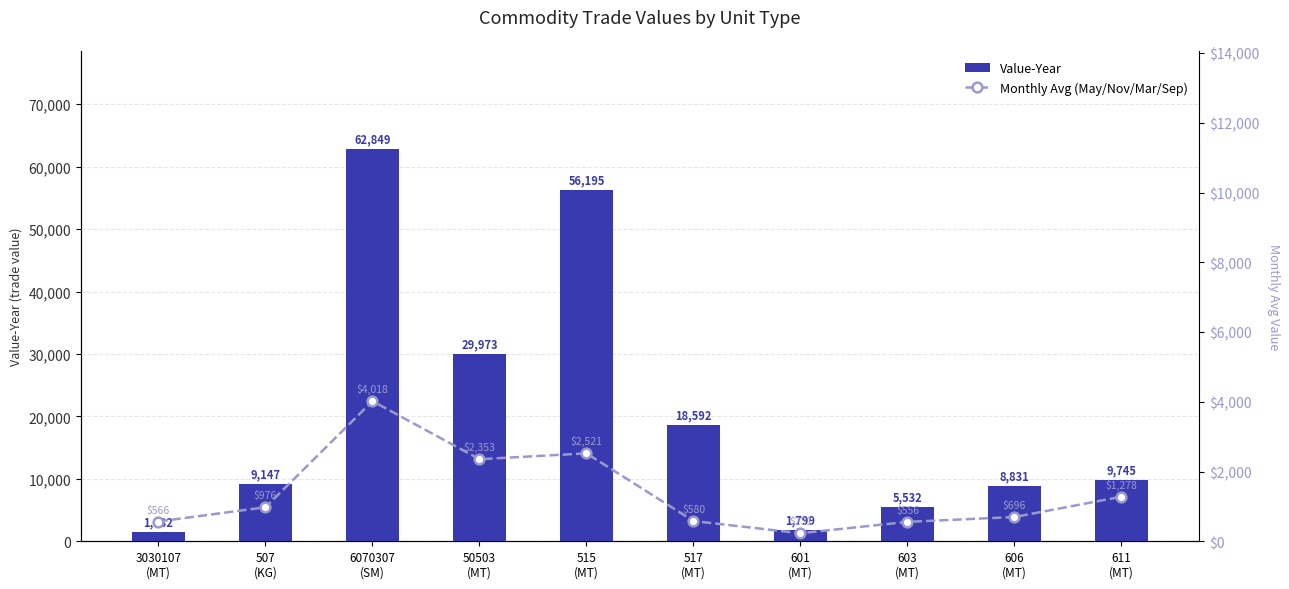

What is the difference between the maximum and minimum values in the Monthly Avg (May/Nov/Mar/Sep) series?

3787.0